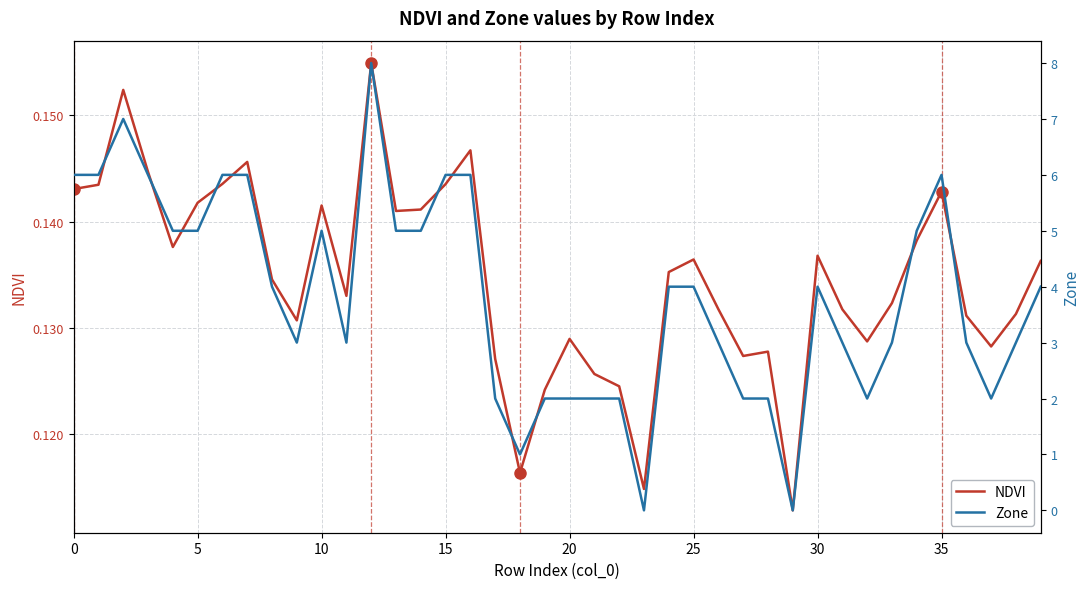

What is the label of the 18th point from the right?

22